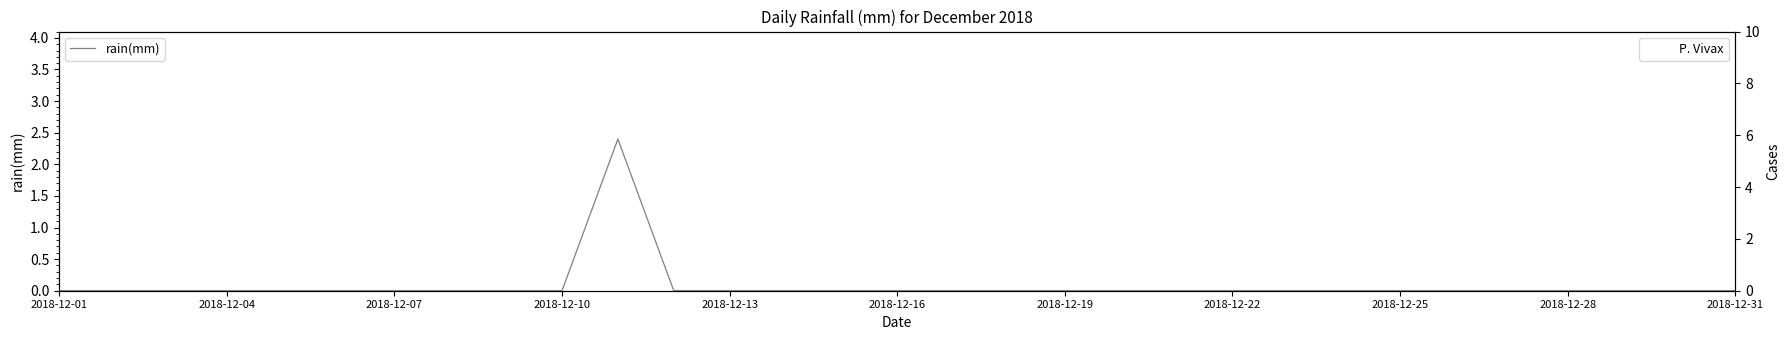

True or false: P. Vivax and rain(mm) intersect in this chart.

False